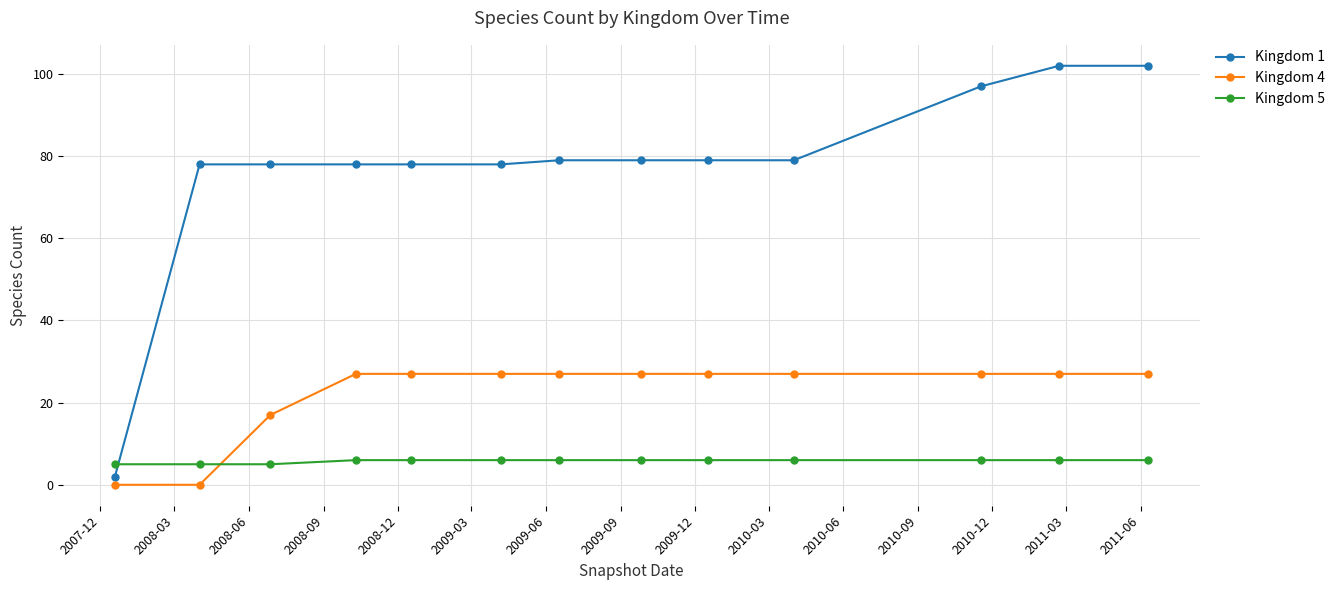

What is the minimum value for Kingdom 5?

5